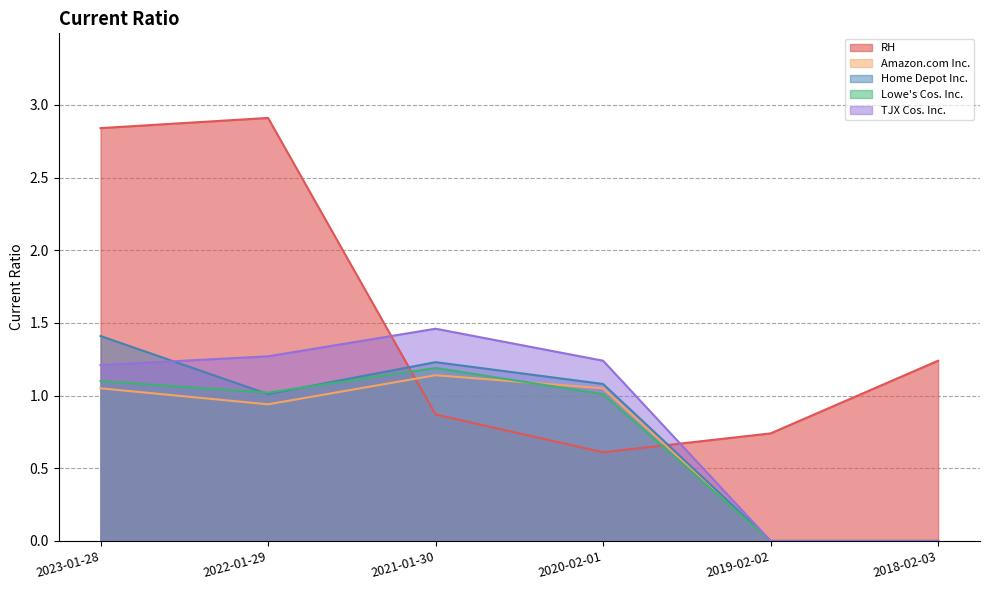

Reading left to right, what are all the values shown in this chart?

RH: 2023-01-28=2.8	2022-01-29=2.9	2021-01-30=0.9	2020-02-01=0.6	2019-02-02=0.7	2018-02-03=1.2
Amazon.com Inc.: 2023-01-28=1.1	2022-01-29=0.9	2021-01-30=1.1	2020-02-01=1.1	2019-02-02=0.0	2018-02-03=0.0
Home Depot Inc.: 2023-01-28=1.4	2022-01-29=1.0	2021-01-30=1.2	2020-02-01=1.1	2019-02-02=0.0	2018-02-03=0.0
Lowe's Cos. Inc.: 2023-01-28=1.1	2022-01-29=1.0	2021-01-30=1.2	2020-02-01=1.0	2019-02-02=0.0	2018-02-03=0.0
TJX Cos. Inc.: 2023-01-28=1.2	2022-01-29=1.3	2021-01-30=1.5	2020-02-01=1.2	2019-02-02=0.0	2018-02-03=0.0